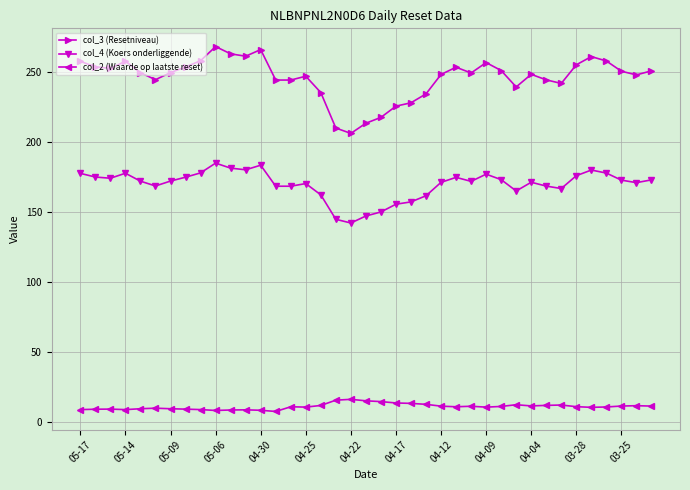

Which series has the largest total across all categories?

col_3 (Resetniveau)